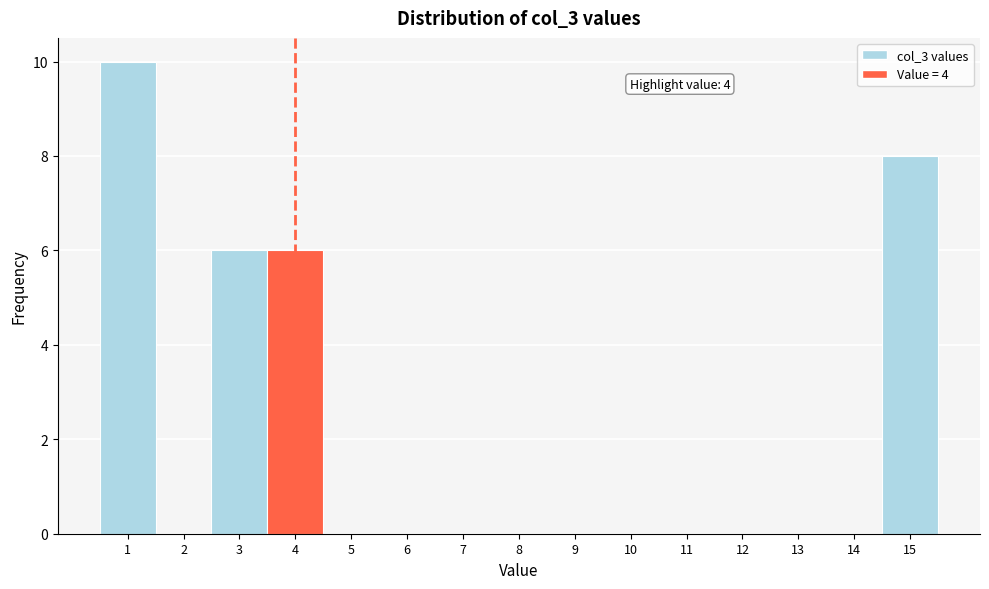

Over which range of the x-axis is the bar tallest?

0.5 to 1.5